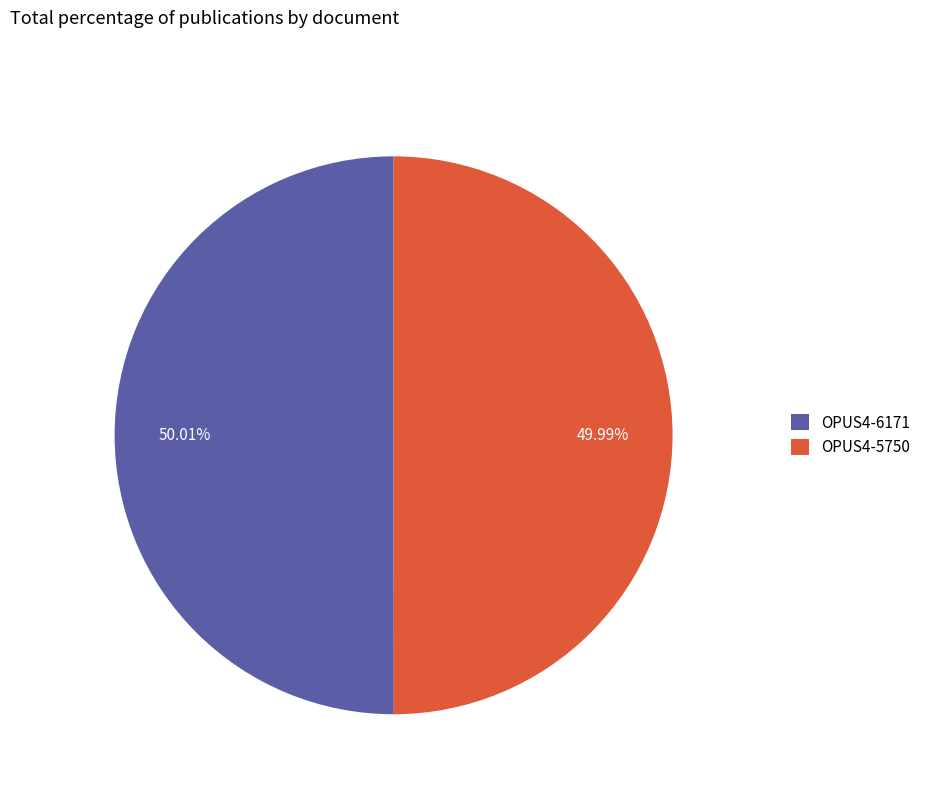

The OPUS4-5750 slice represents 42% of the pie. True or false?

False